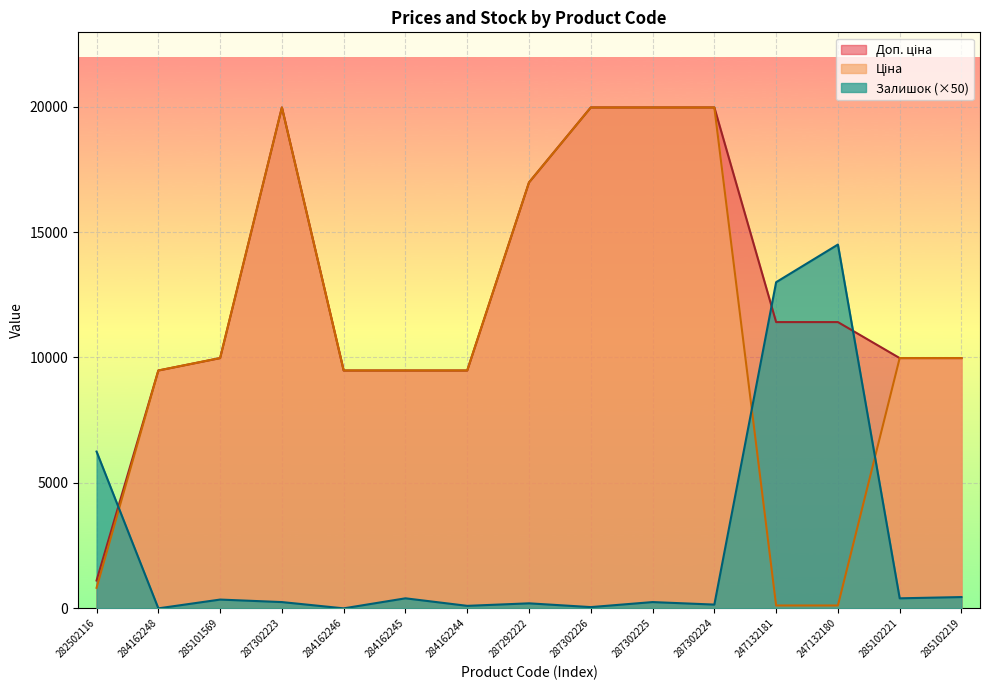

Which category has the lowest value in the Ціна series?

247132181